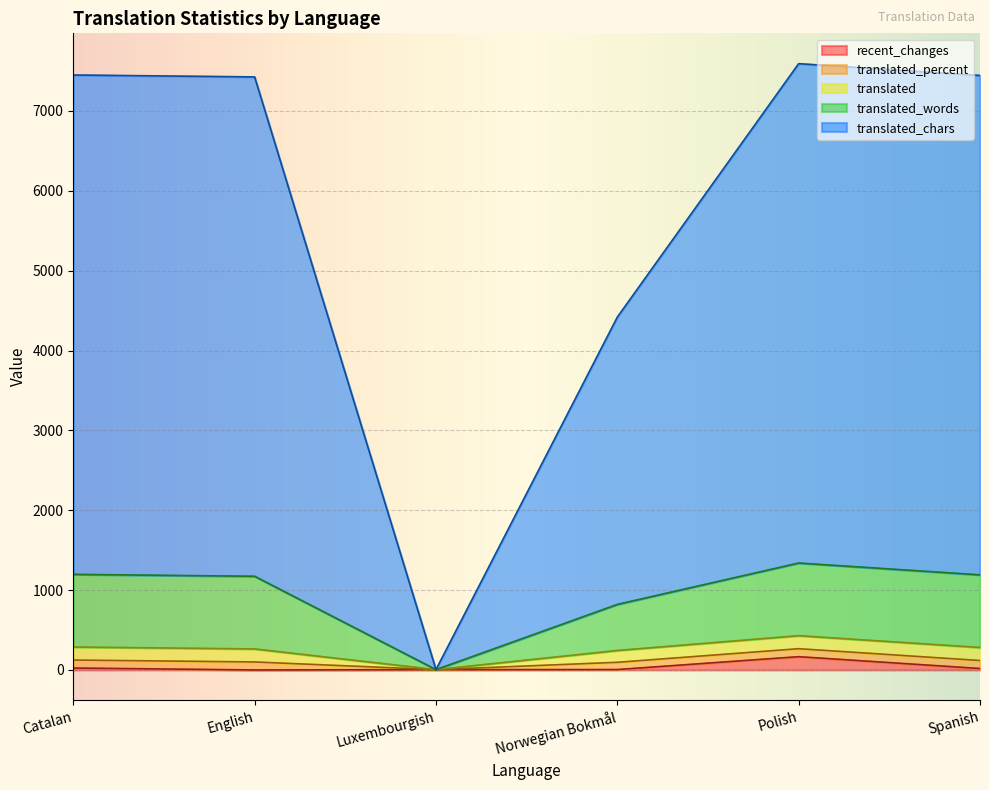

What is the minimum value for translated_words?

4.0